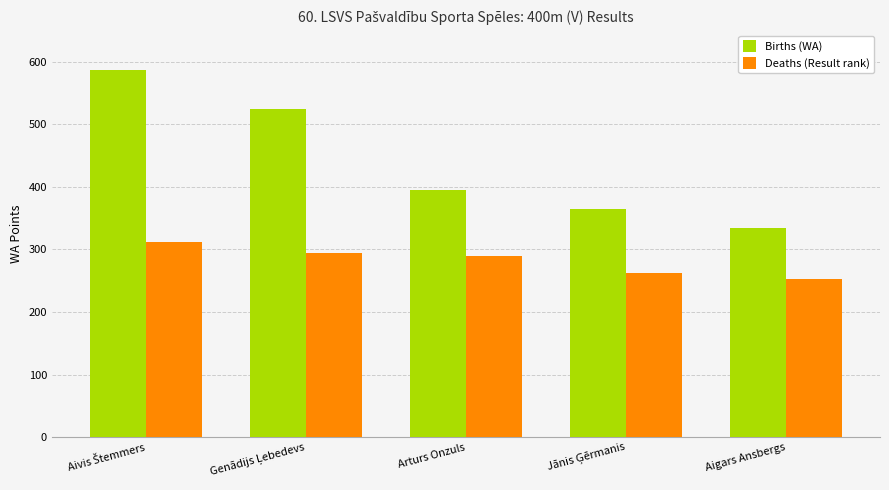

What is the sum of all Deaths (Result rank) values?

1410